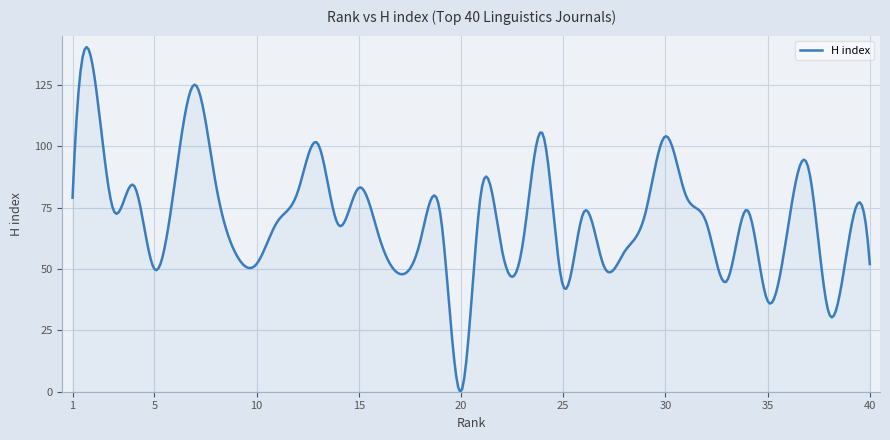

What is the difference between the maximum and minimum values?

140.4